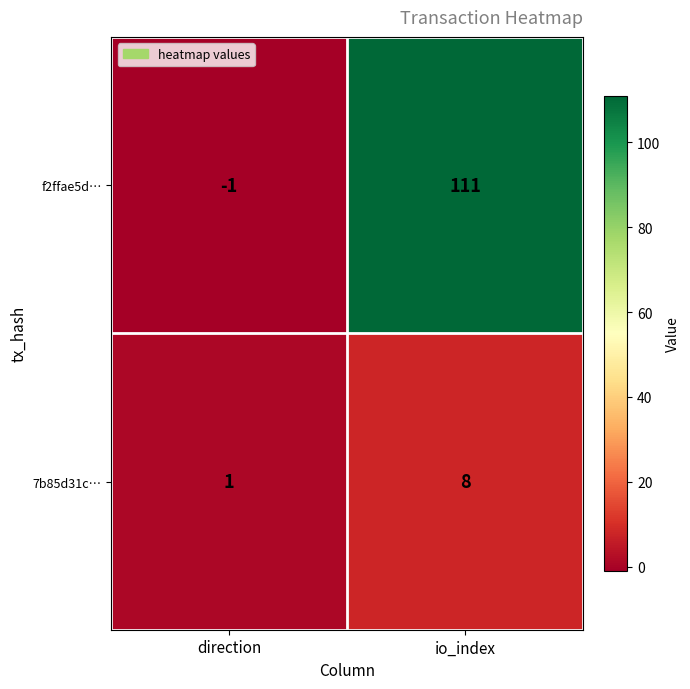

Reading right to left, what are all the values shown in this chart?

f2ffae5d…: io_index=111	direction=-1
7b85d31c…: io_index=8	direction=1